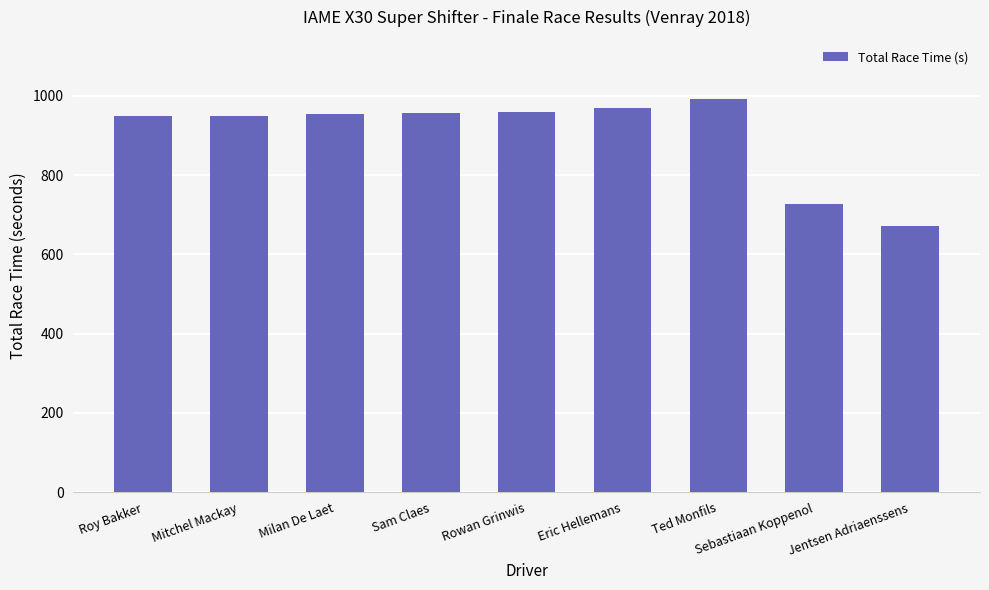

Read the value at Jentsen Adriaenssens.

670.6